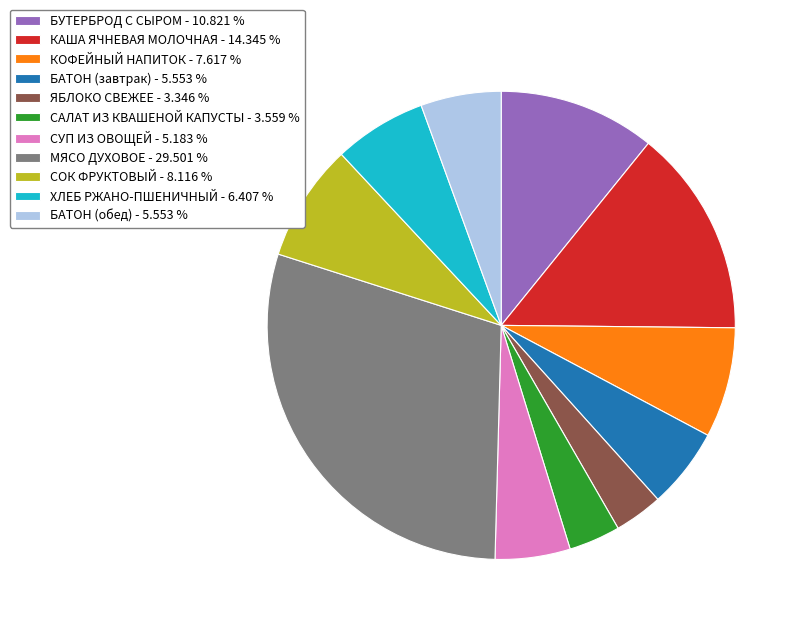

Approximately how many times larger is the value at КОФЕЙНЫЙ НАПИТОК - 7.617 % compared to СУП ИЗ ОВОЩЕЙ - 5.183 %?

1.5